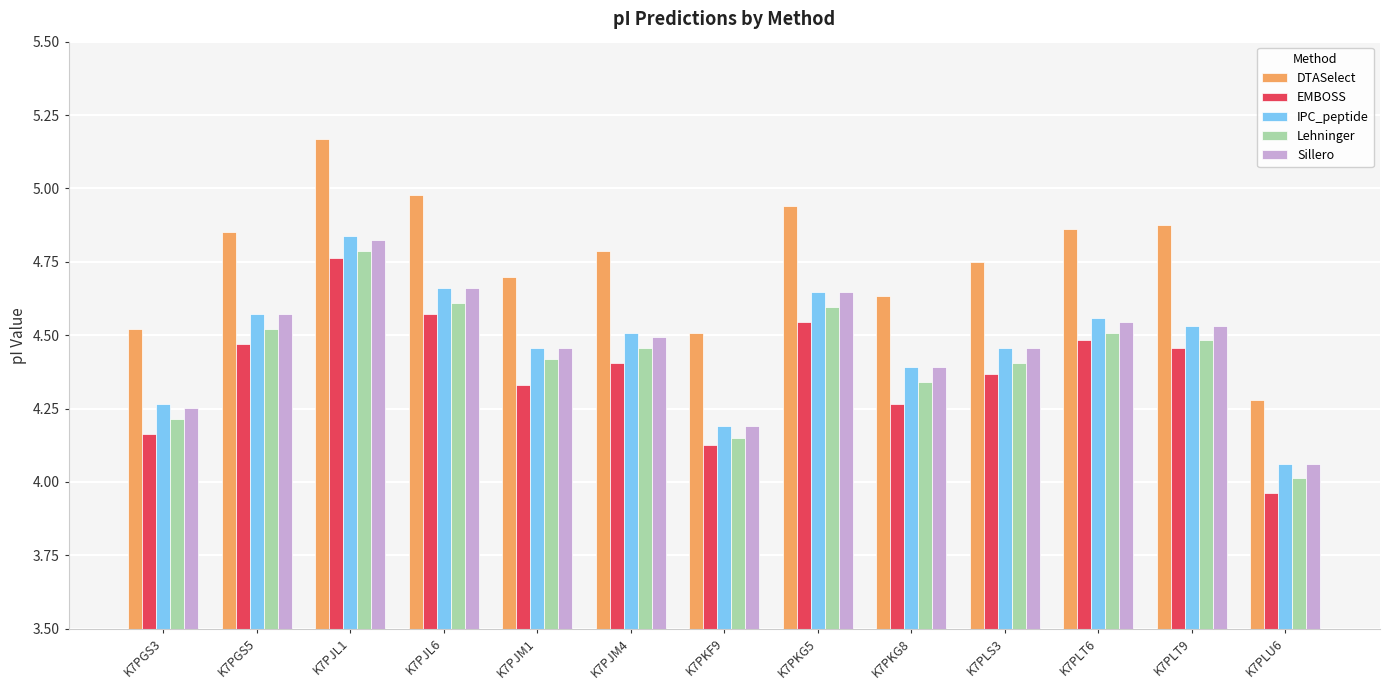

How many groups of bars are there?

13